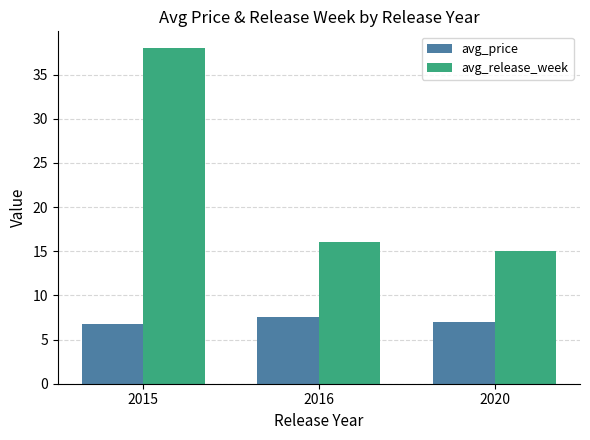

What is the difference between the highest and lowest values at 2015?

31.3